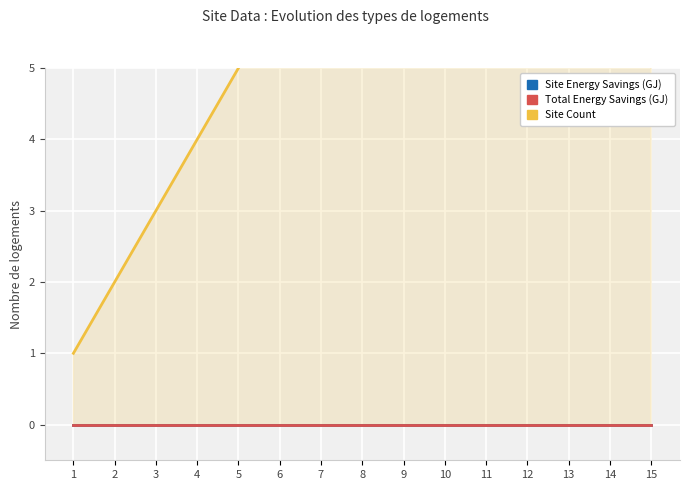

True or false: Site Energy Savings (GJ) has more than 2 points higher than both neighbors.

False